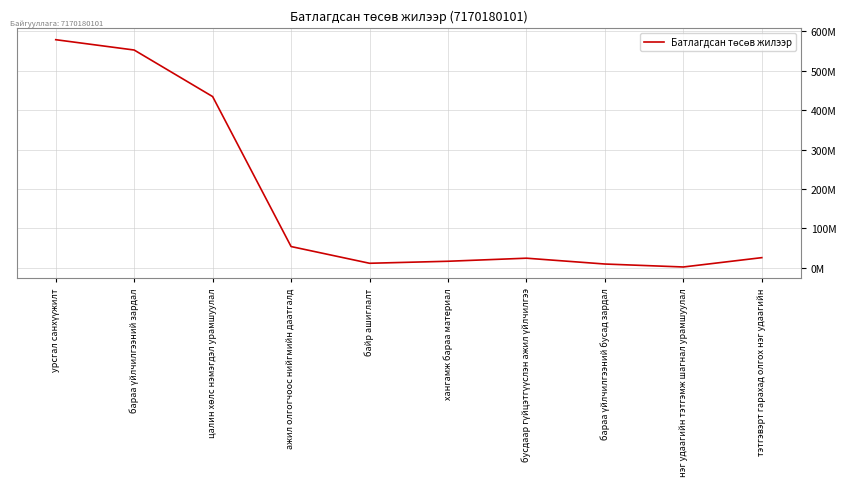

Reading left to right, extract all data points from this chart.

578264100	552109400	434182000	54272700	11900000	17000000	24754700	10000000	2500000	26154700